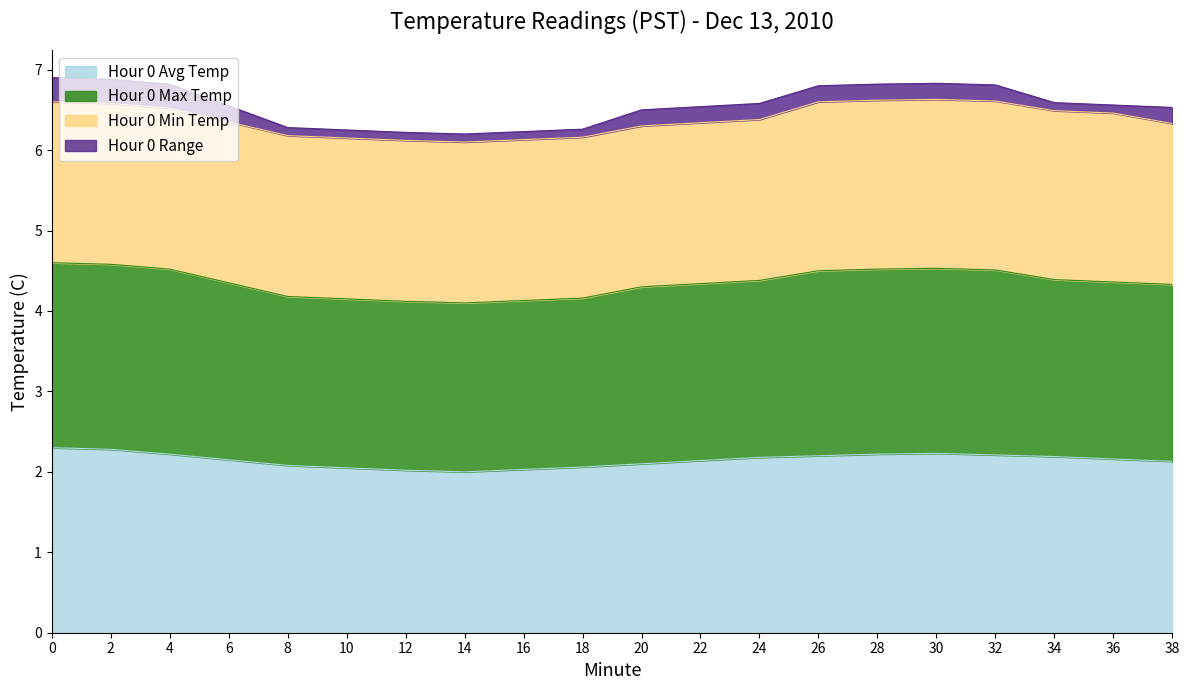

What is the highest value of the Hour 0 Avg Temp series?

2.3